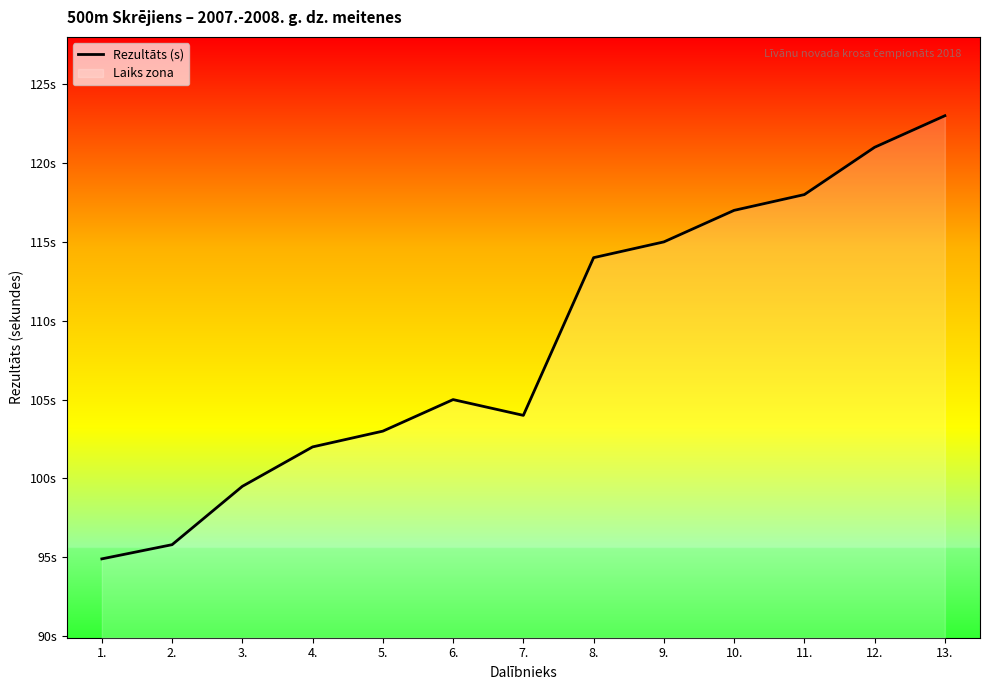

What is the sum of all values?

1412.2